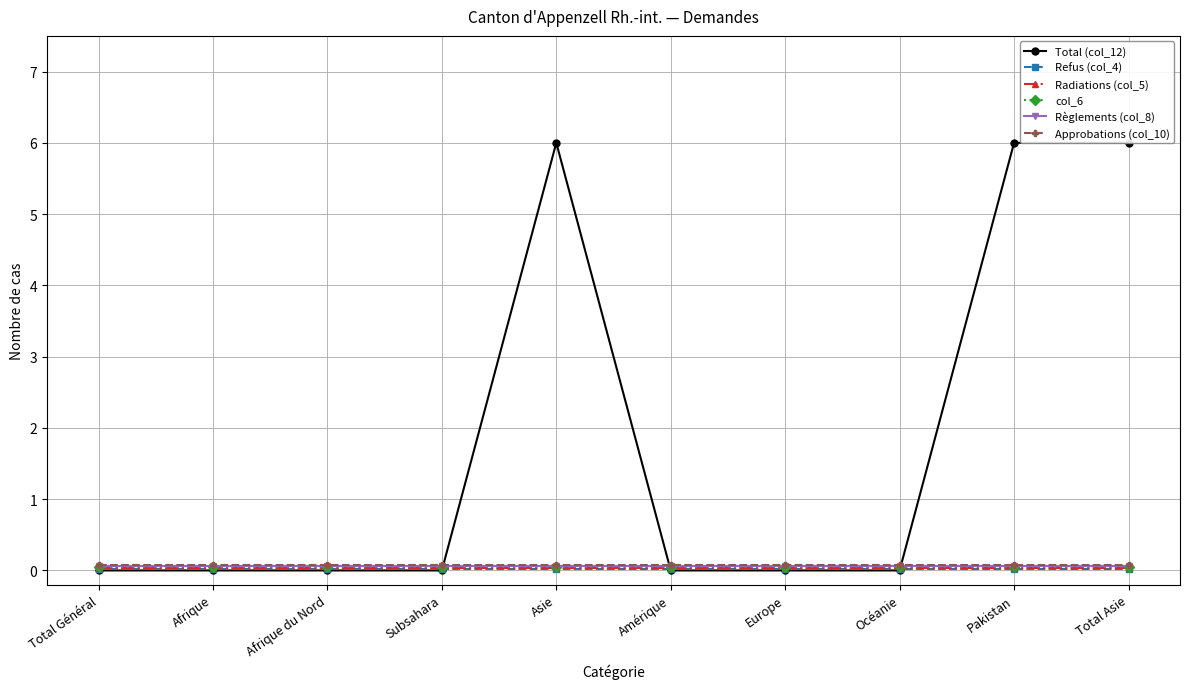

Reading left to right, what are all the values shown in this chart?

Total (col_12): 0.0	0.0	0.0	0.0	6.0	0.0	0.0	0.0	6.0	6.0
Refus (col_4): 0.0	0.0	0.0	0.0	0.0	0.0	0.0	0.0	0.0	0.0
Radiations (col_5): 0.0	0.0	0.0	0.0	0.0	0.0	0.0	0.0	0.0	0.0
col_6: 0.0	0.0	0.0	0.0	0.0	0.0	0.0	0.0	0.0	0.0
Règlements (col_8): 0.1	0.1	0.1	0.1	0.1	0.1	0.1	0.1	0.1	0.1
Approbations (col_10): 0.1	0.1	0.1	0.1	0.1	0.1	0.1	0.1	0.1	0.1